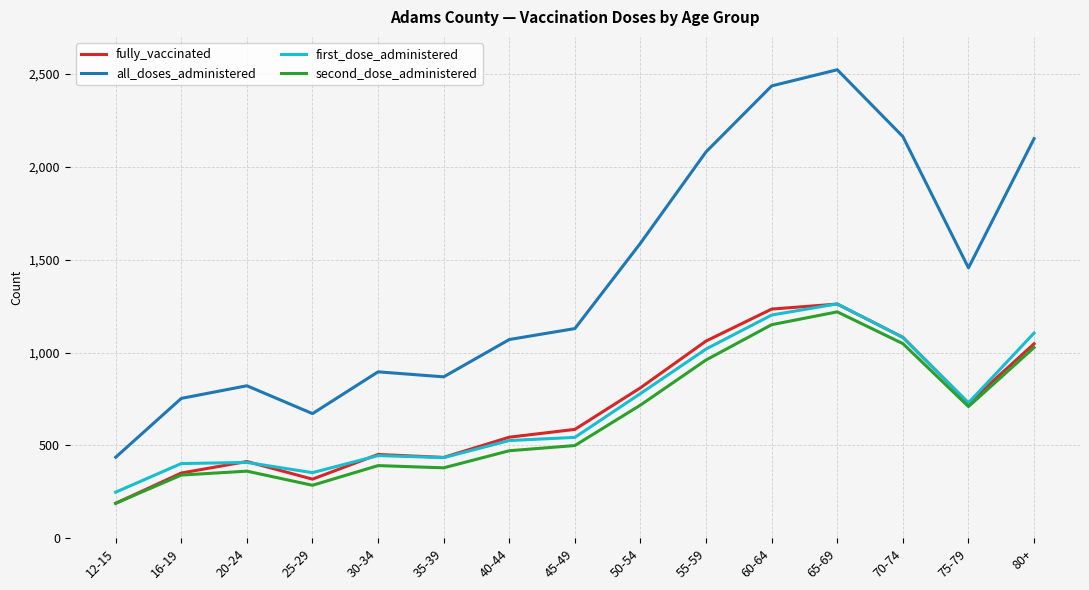

What is the difference between the highest and lowest values at 60-64?

1286